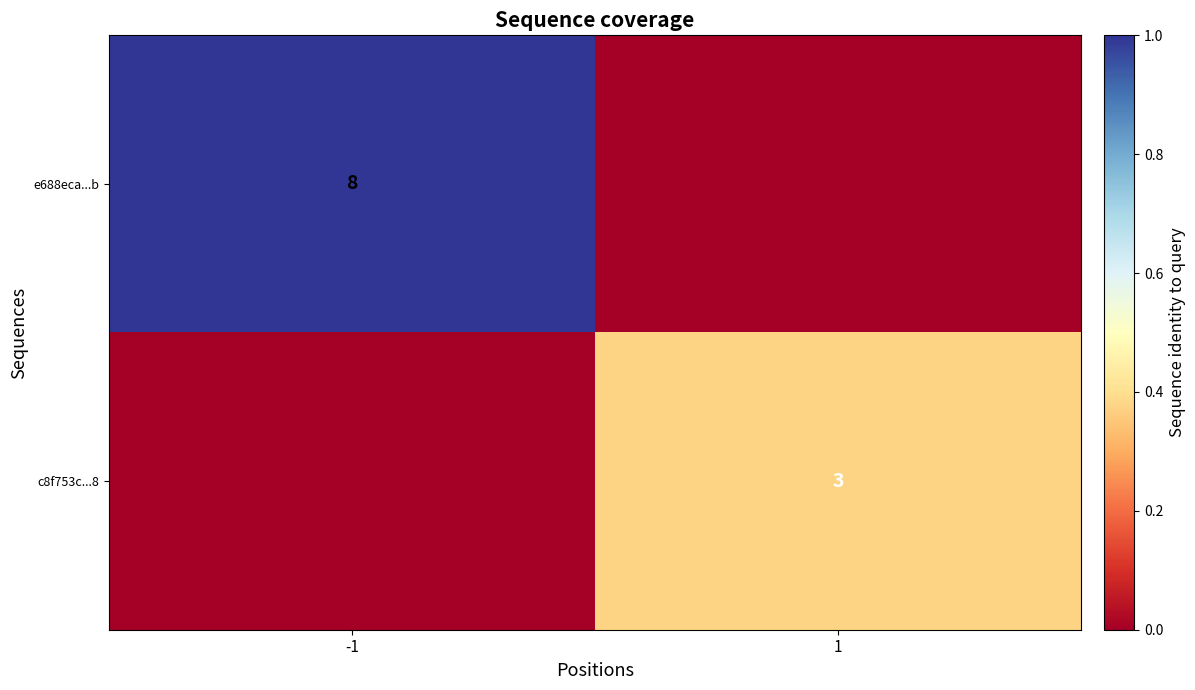

True or false: e688eca...b has a value of 8 at -1.

True